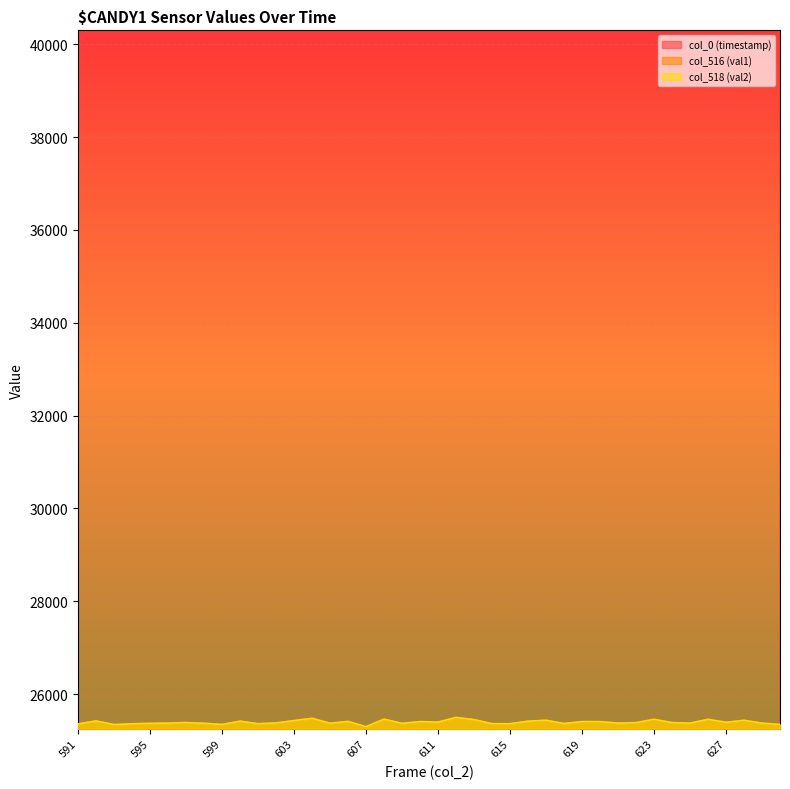

How many data points in col_518 (val2) are above 25385?

19